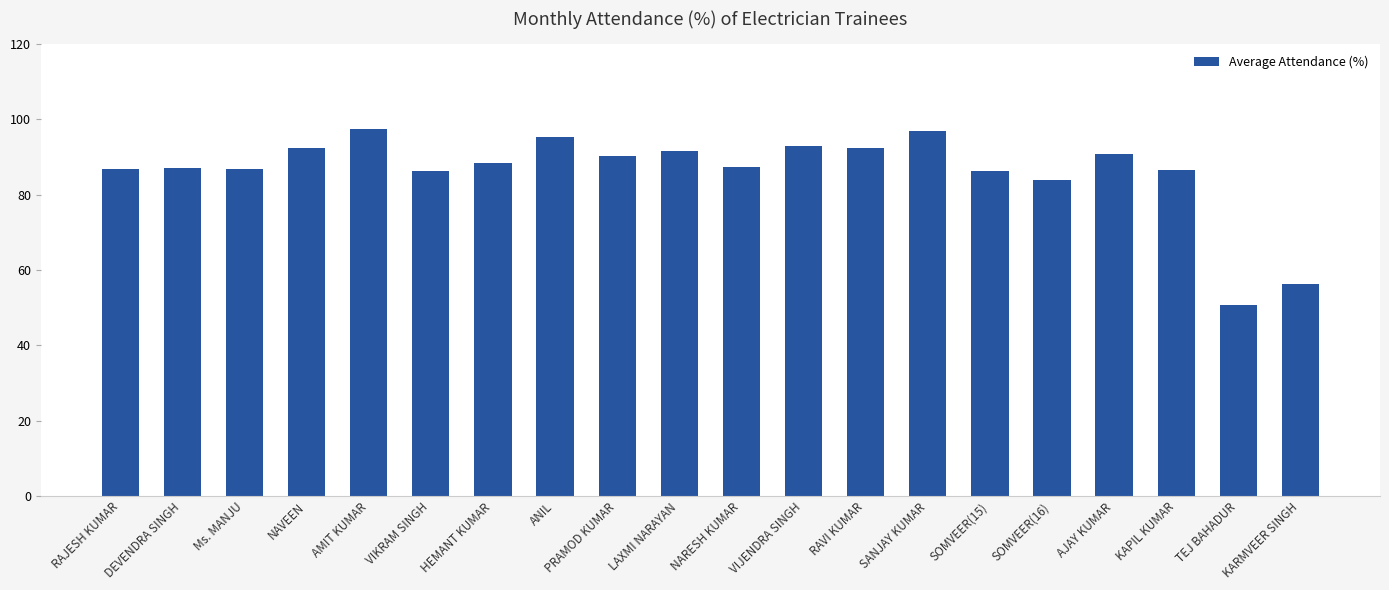

Which has a higher value, NARESH KUMAR or TEJ BAHADUR?

NARESH KUMAR